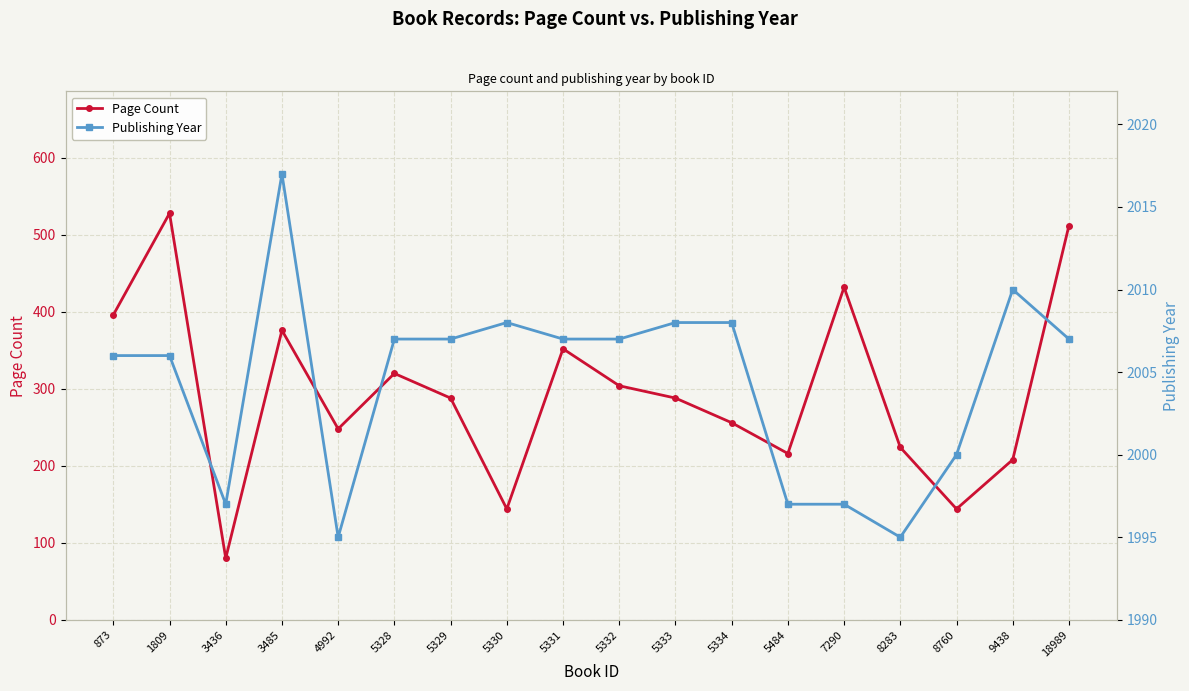

What is the value of the pageCount point at the 2nd from the left?

528